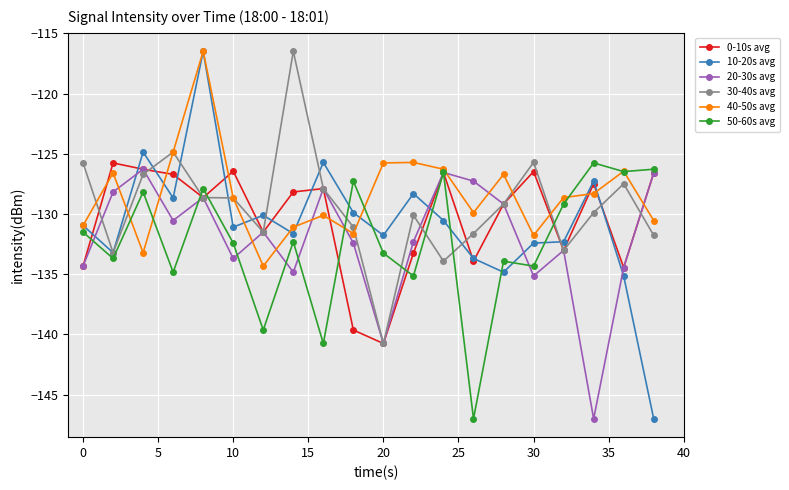

Which series has the largest total across all categories?

40-50s avg